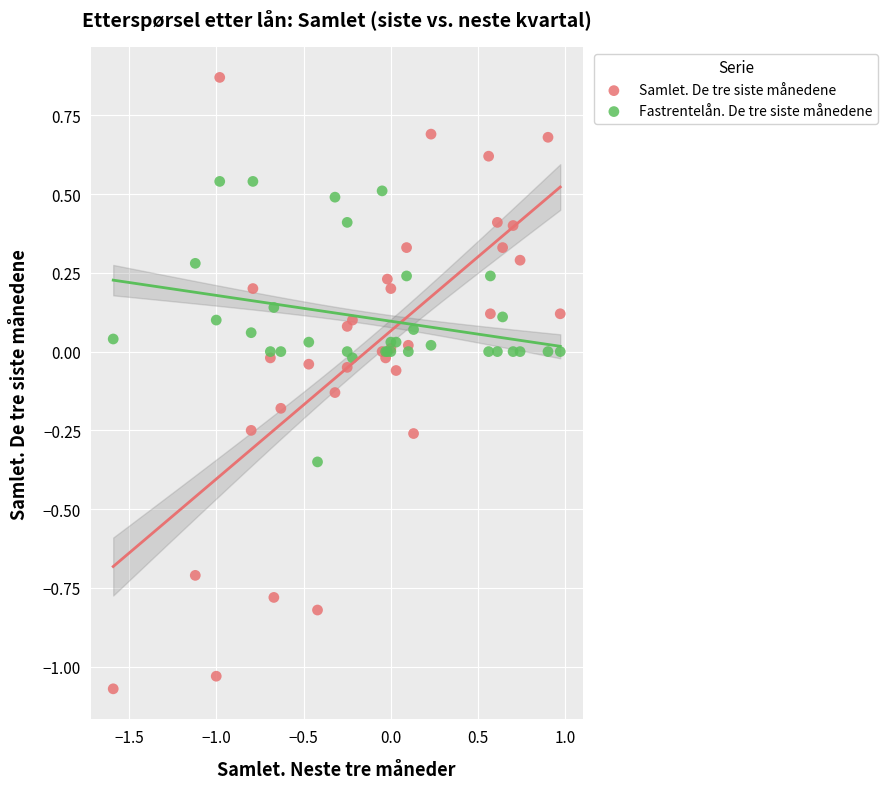

Which series contains the highest Y value?

Samlet. De tre siste månedene